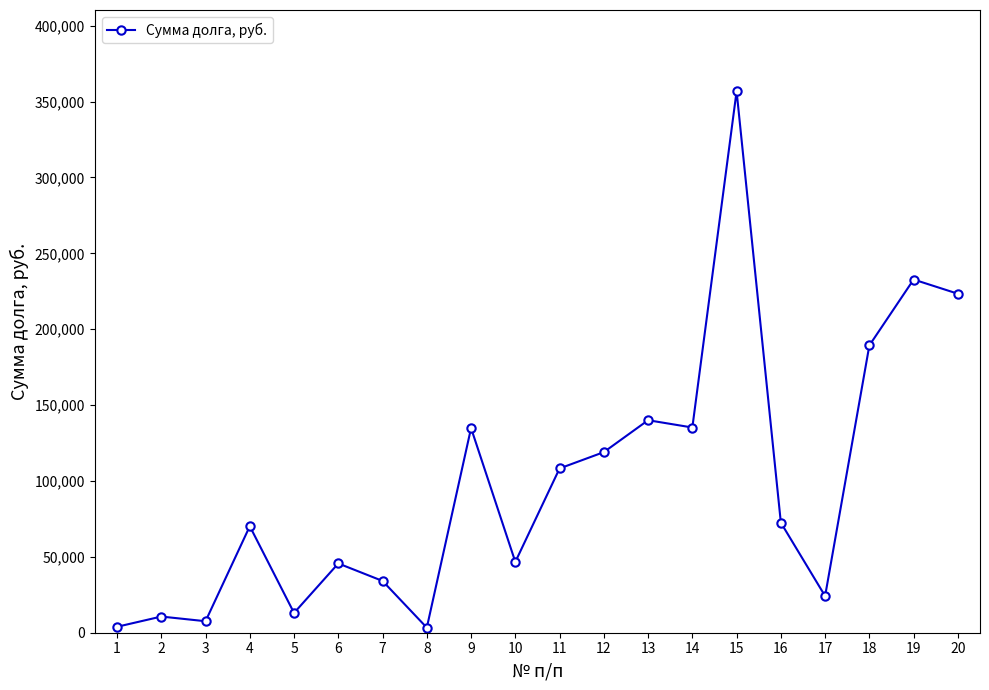

What is the value of the 5th point from the left?

13027.9